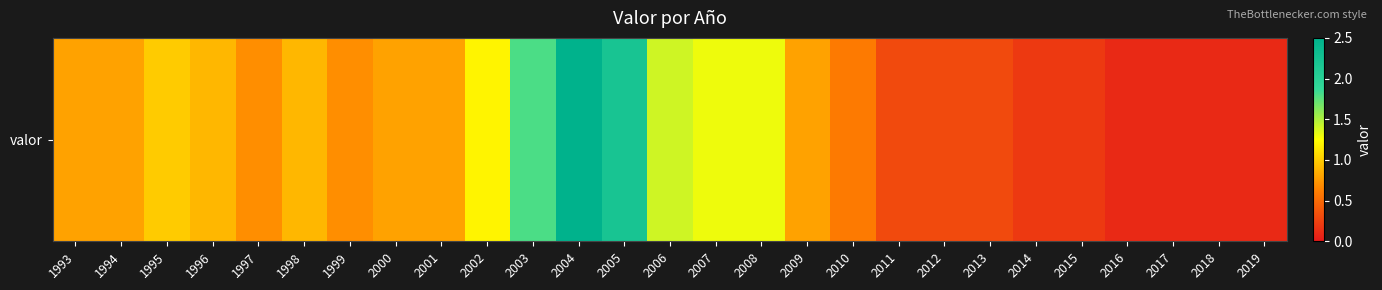

Reading left to right, list all the values displayed in this chart.

0.8	0.8	1.0	0.9	0.7	0.9	0.7	0.8	0.8	1.2	1.8	2.5	2.2	1.4	1.3	1.3	0.8	0.6	0.3	0.3	0.3	0.2	0.2	0.1	0.1	0.1	0.1